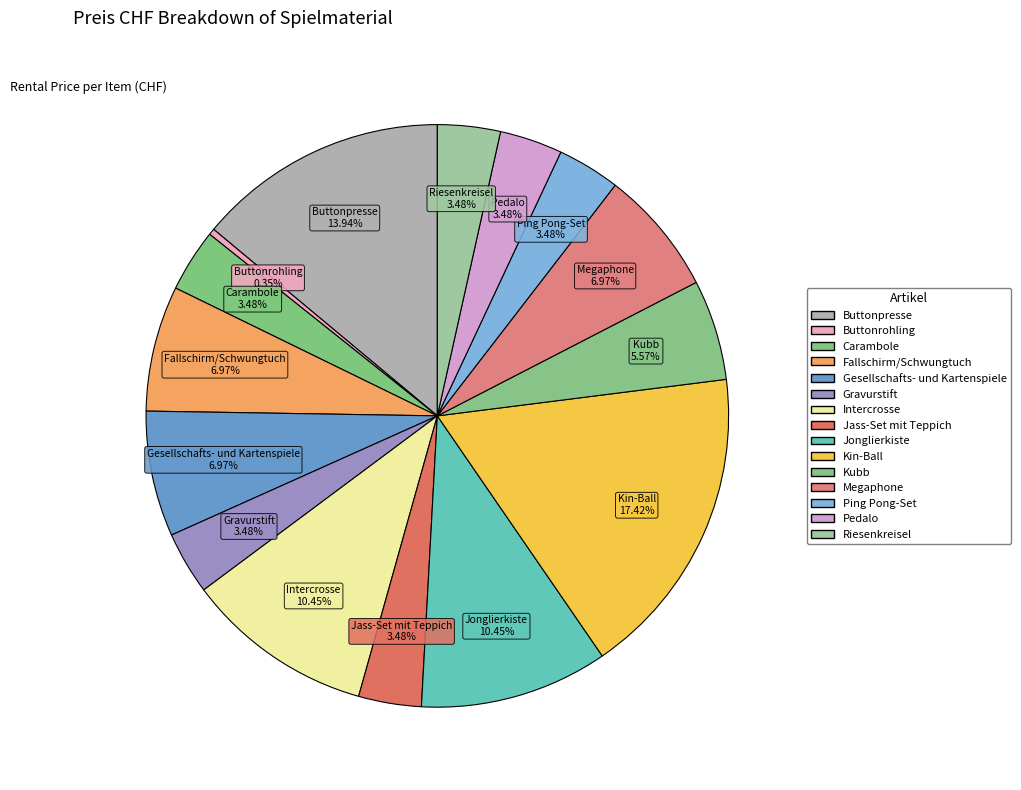

To the nearest percent, what is the difference between the largest and smallest slice percentages?

17%